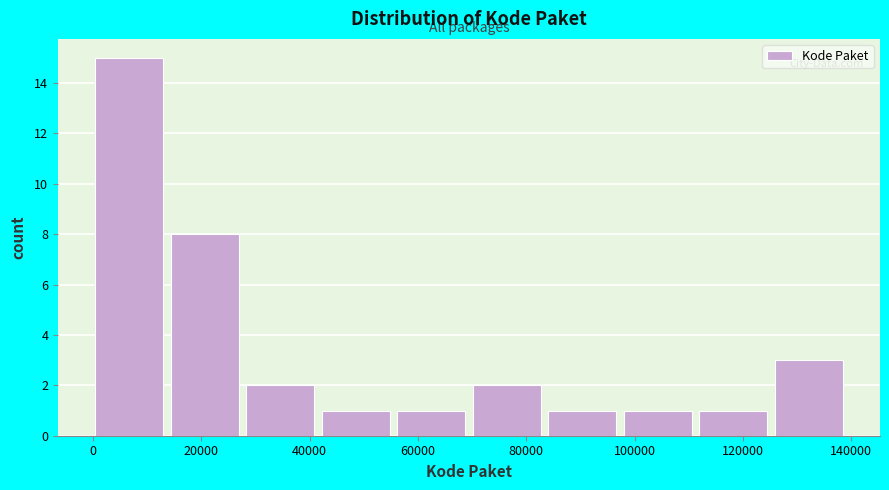

What is the height of the bar covering 98000 to 112000 on the x-axis? Neither the bar edges nor the heights are printed on the chart, so give them approximately, as read against the axes.

1